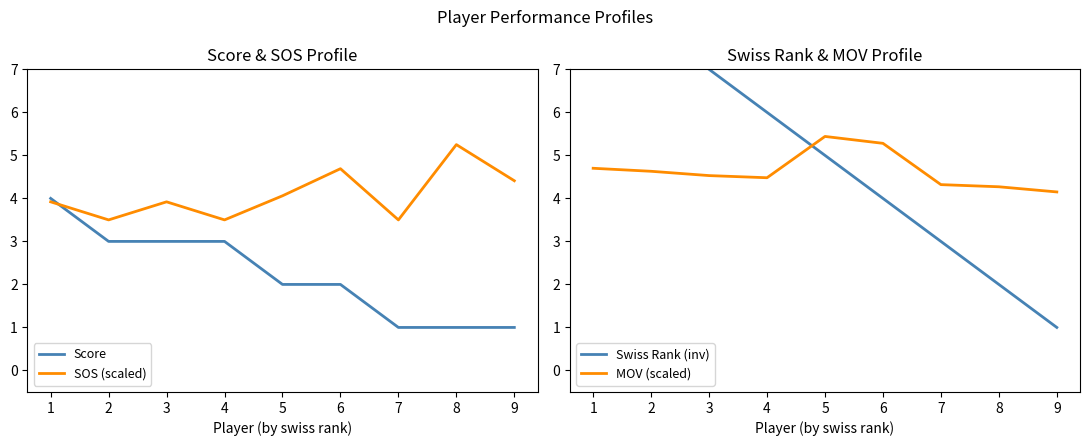

In SOS (scaled), how many points are higher than both neighbors (excluding endpoints)?

3